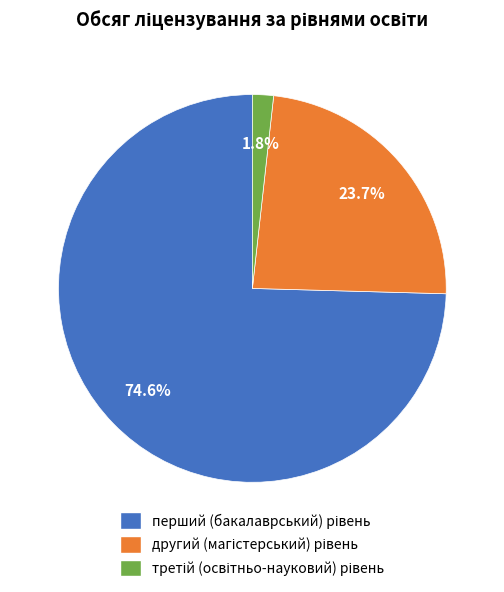

To the nearest percent, what is the difference between the largest and smallest slice percentages?

73%